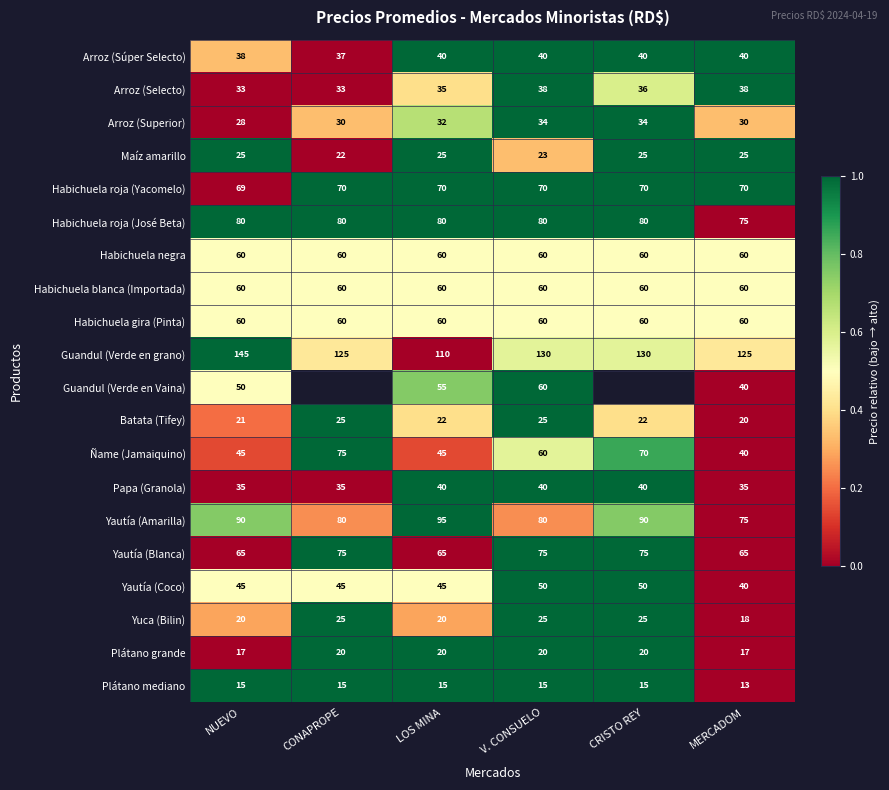

At which label is Habichuela roja (José Beta) closest to 77?

MERCADOM